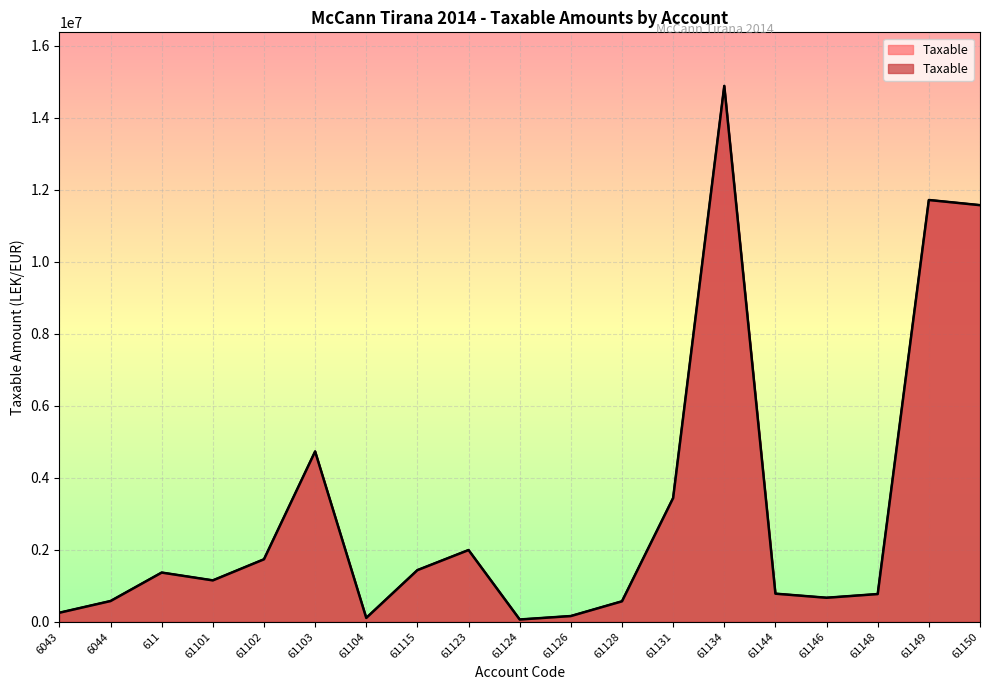

Rank the categories by value from highest to lowest.

61134, 61149, 61150, 61103, 61131, 61123, 61102, 61115, 611, 61101, 61144, 61148, 61146, 6044, 61128, 6043, 61126, 61104, 61124